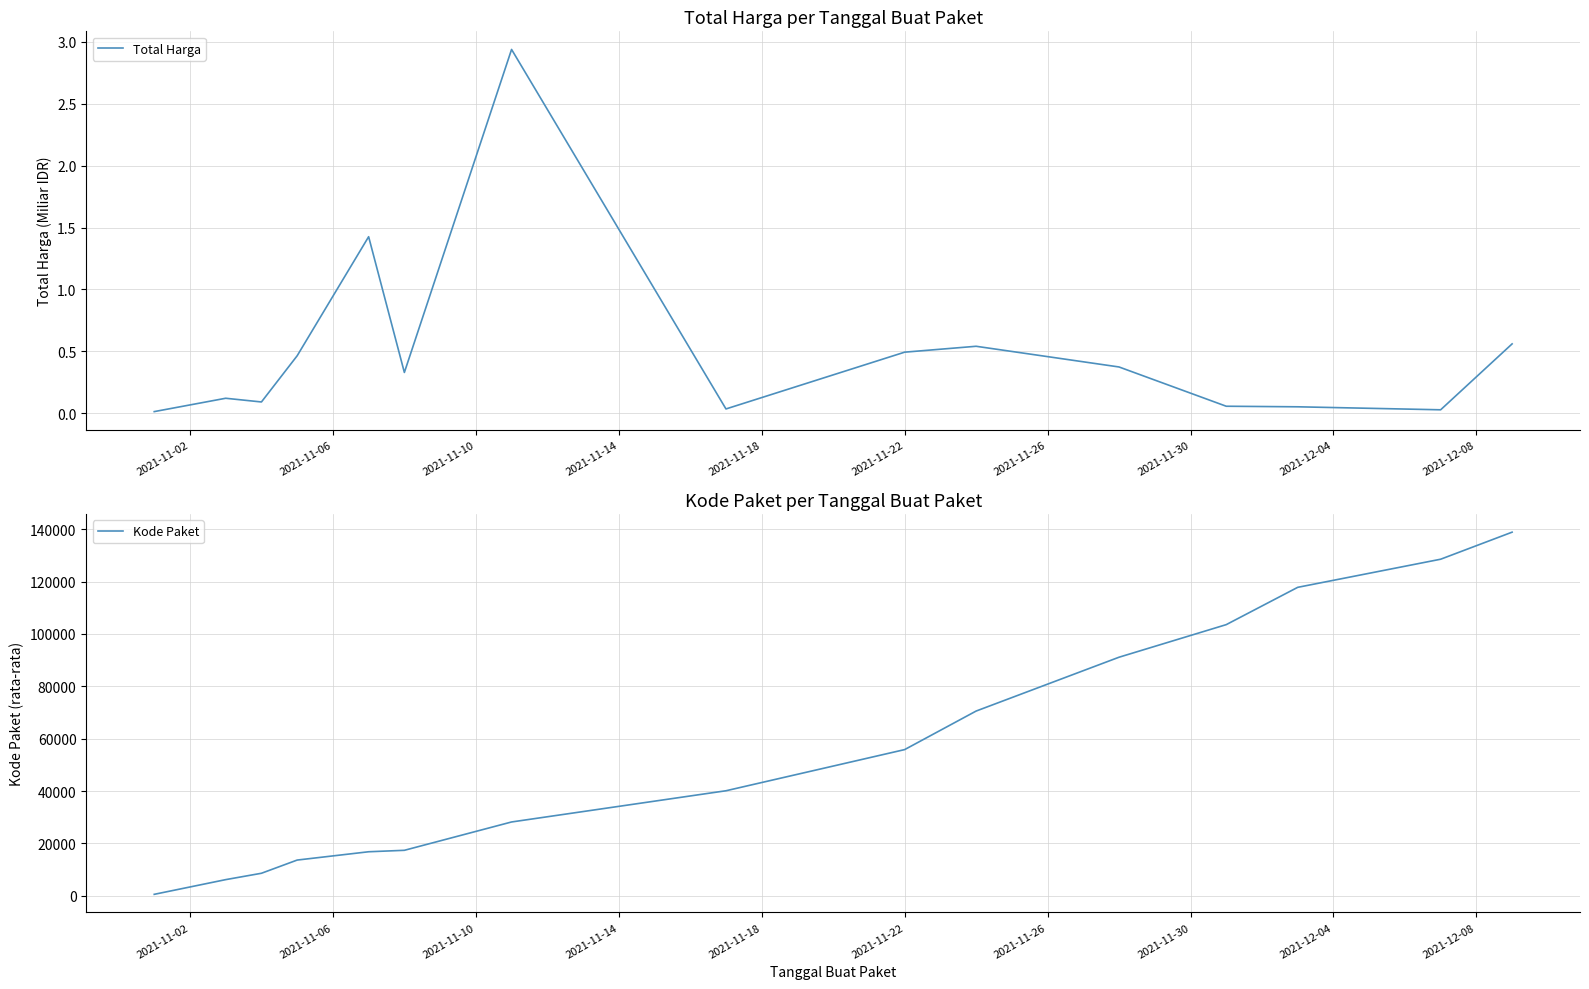

What is the sum of all Kode Paket values?

837677.3